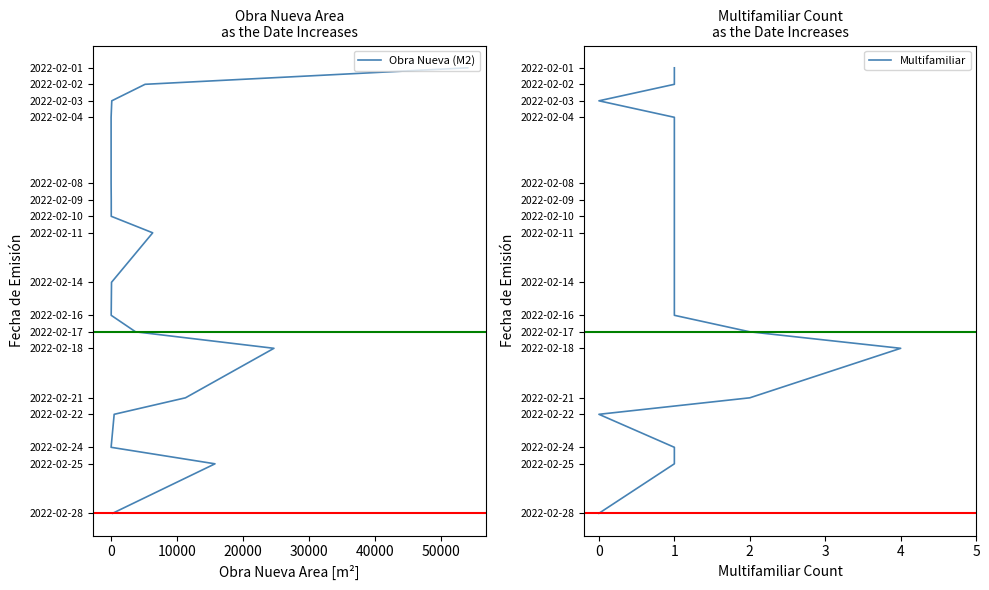

What is the sum of all Multifamiliar values?

323624